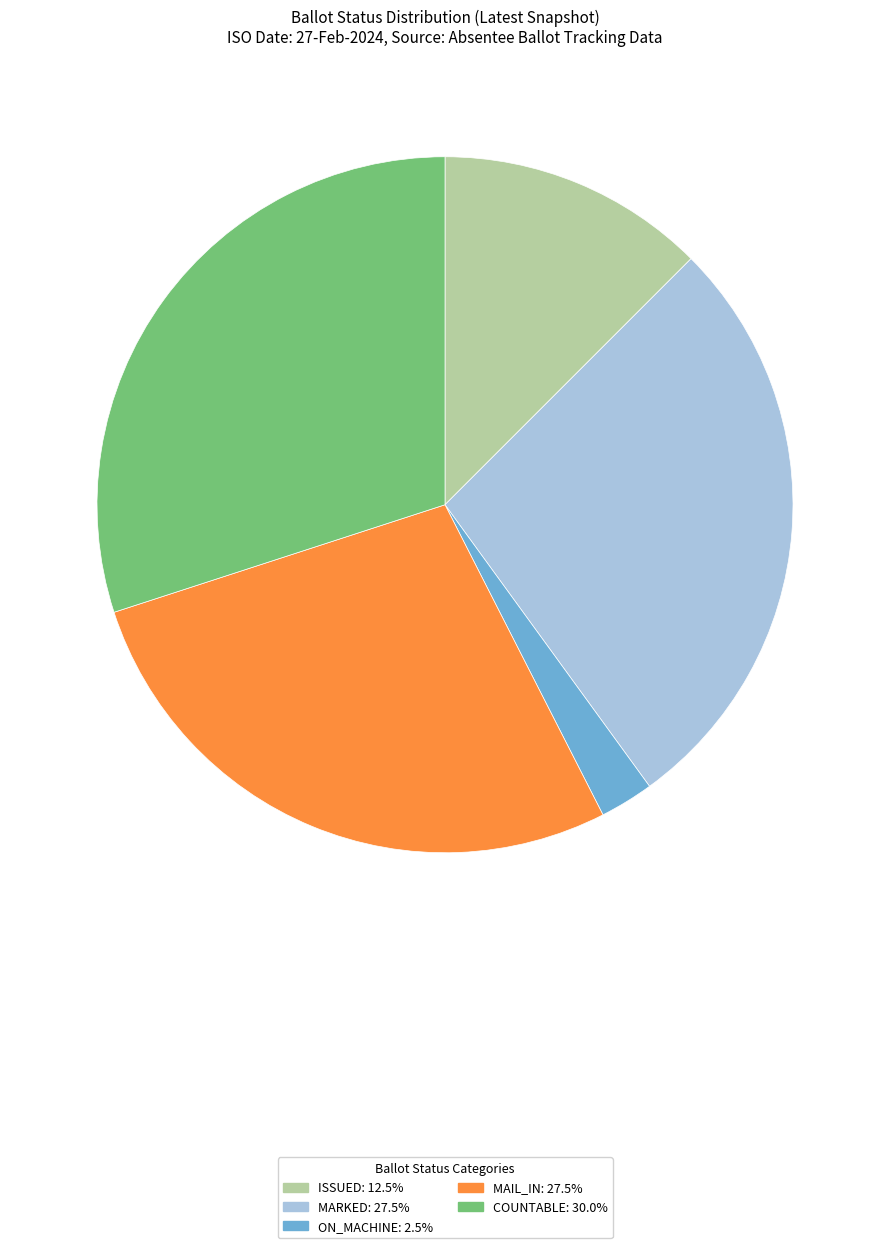

Is there a majority slice in this chart?

No